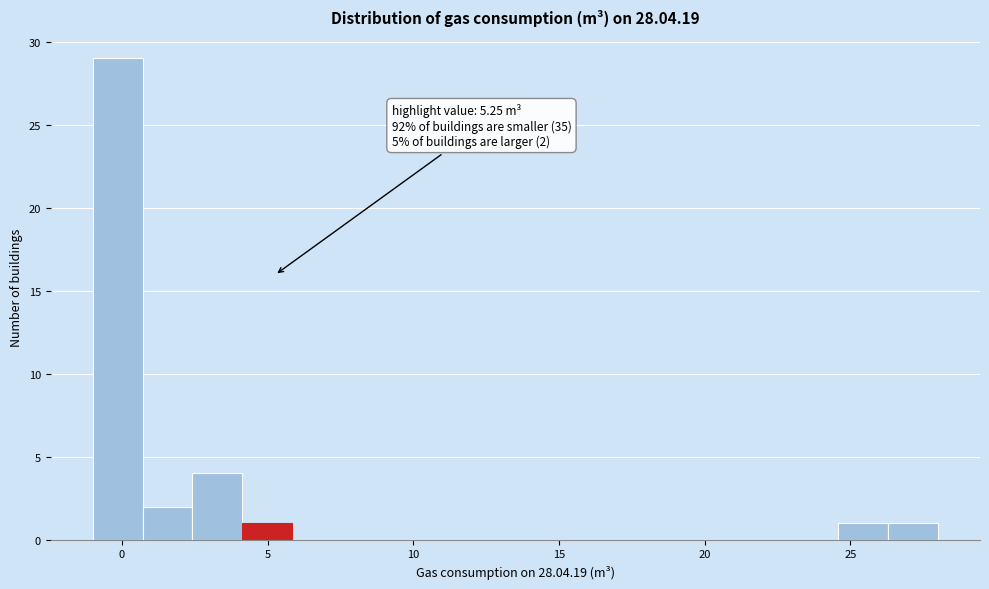

Read against the x-axis, roughly where is the centre of the tallest bar?

0.0